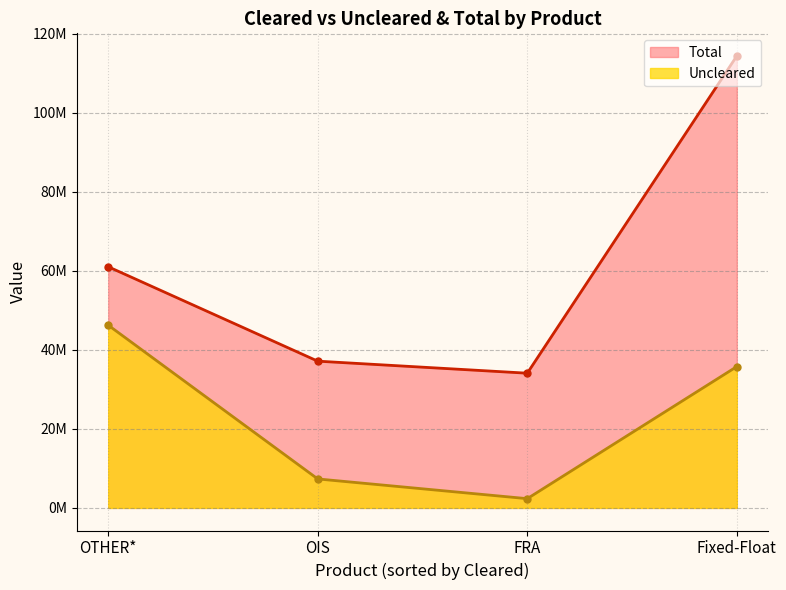

Which series has the widest spread of values?

Total